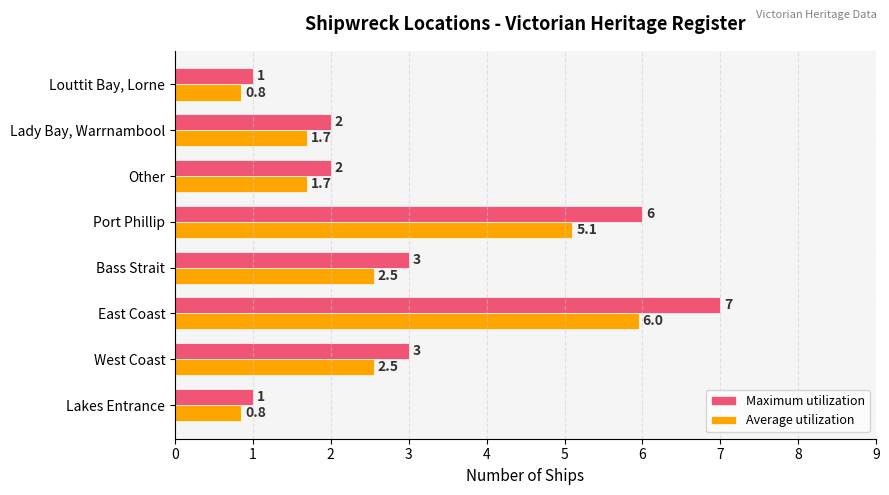

At which category is the sum across all series the highest?

East Coast